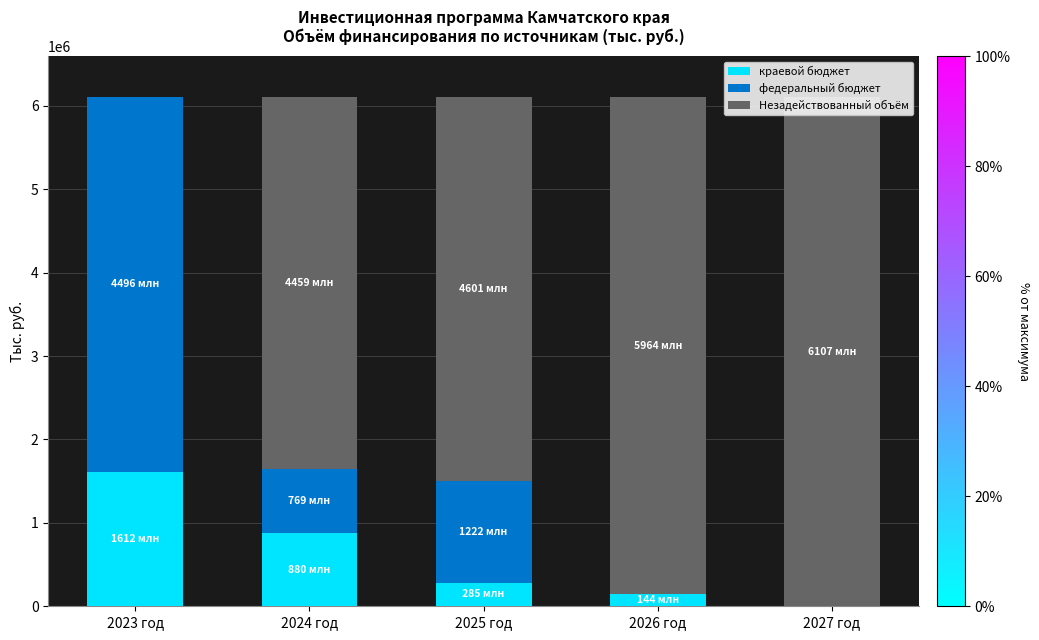

Which category has the highest value in the краевой бюджет series?

2023 год